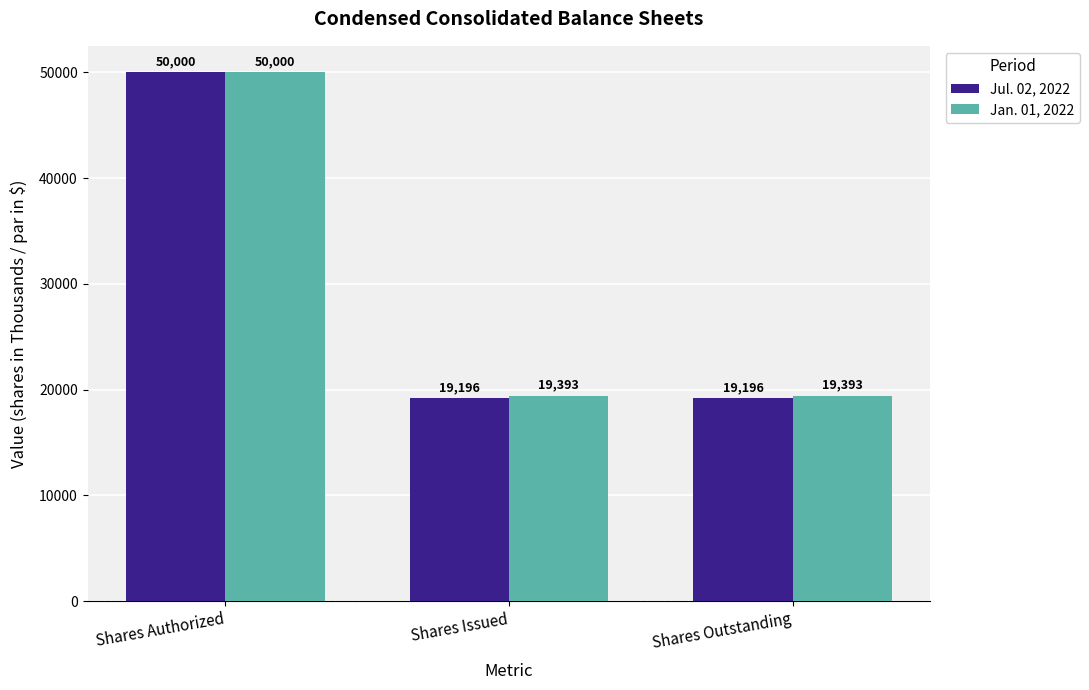

Which series has the largest total across all categories?

Jan. 01, 2022